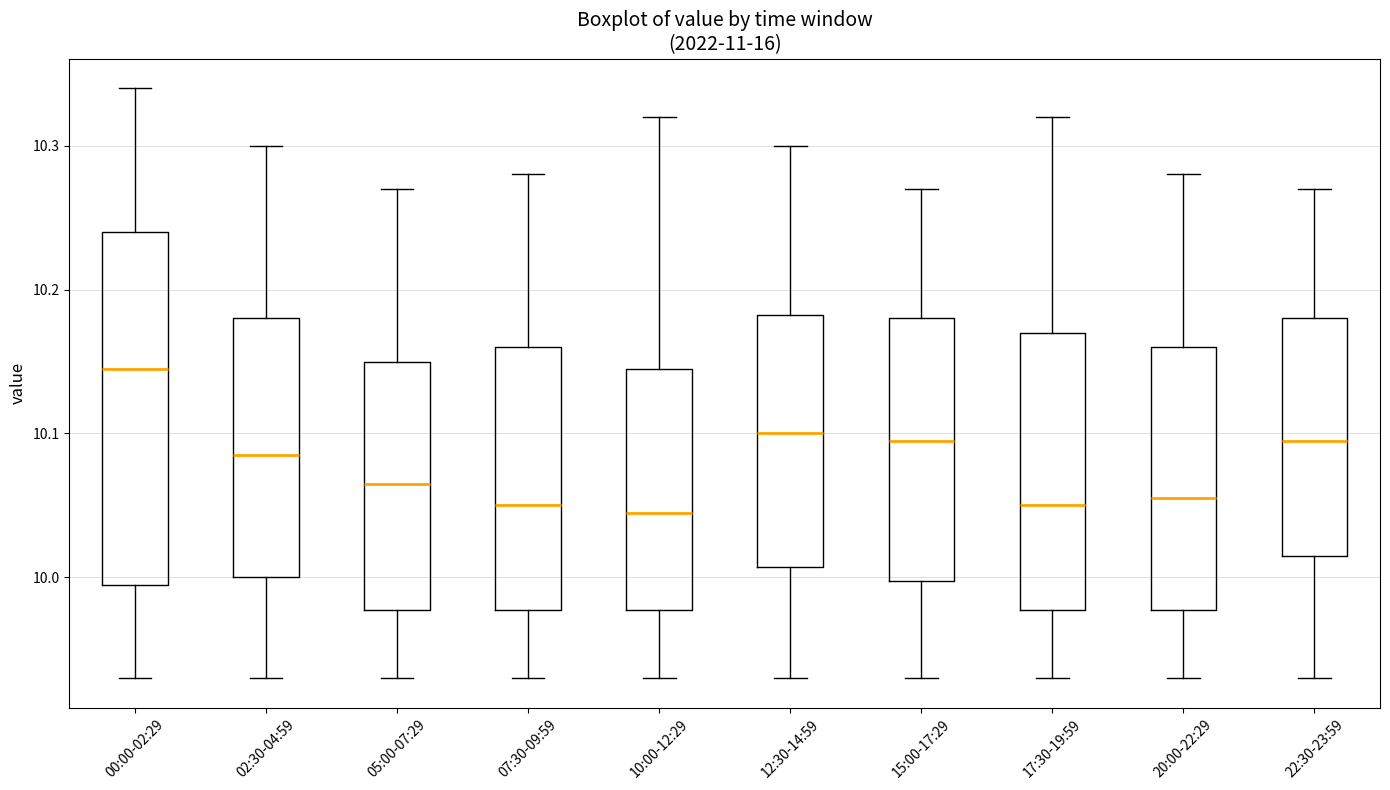

Reading left to right, read every box against the y-axis: the position of its median line, the range the box covers, and the ends of its whiskers. The values are not printed on the chart, so give them approximately, as read against the axis.

00:00-02:29: median 10.15, box 10.00 to 10.24, whiskers 9.93 to 10.34
02:30-04:59: median 10.09, box 10.00 to 10.18, whiskers 9.93 to 10.30
05:00-07:29: median 10.07, box 9.98 to 10.15, whiskers 9.93 to 10.27
07:30-09:59: median 10.05, box 9.98 to 10.16, whiskers 9.93 to 10.28
10:00-12:29: median 10.05, box 9.98 to 10.15, whiskers 9.93 to 10.32
12:30-14:59: median 10.10, box 10.01 to 10.18, whiskers 9.93 to 10.30
15:00-17:29: median 10.10, box 10.00 to 10.18, whiskers 9.93 to 10.27
17:30-19:59: median 10.05, box 9.98 to 10.17, whiskers 9.93 to 10.32
20:00-22:29: median 10.06, box 9.98 to 10.16, whiskers 9.93 to 10.28
22:30-23:59: median 10.10, box 10.02 to 10.18, whiskers 9.93 to 10.27